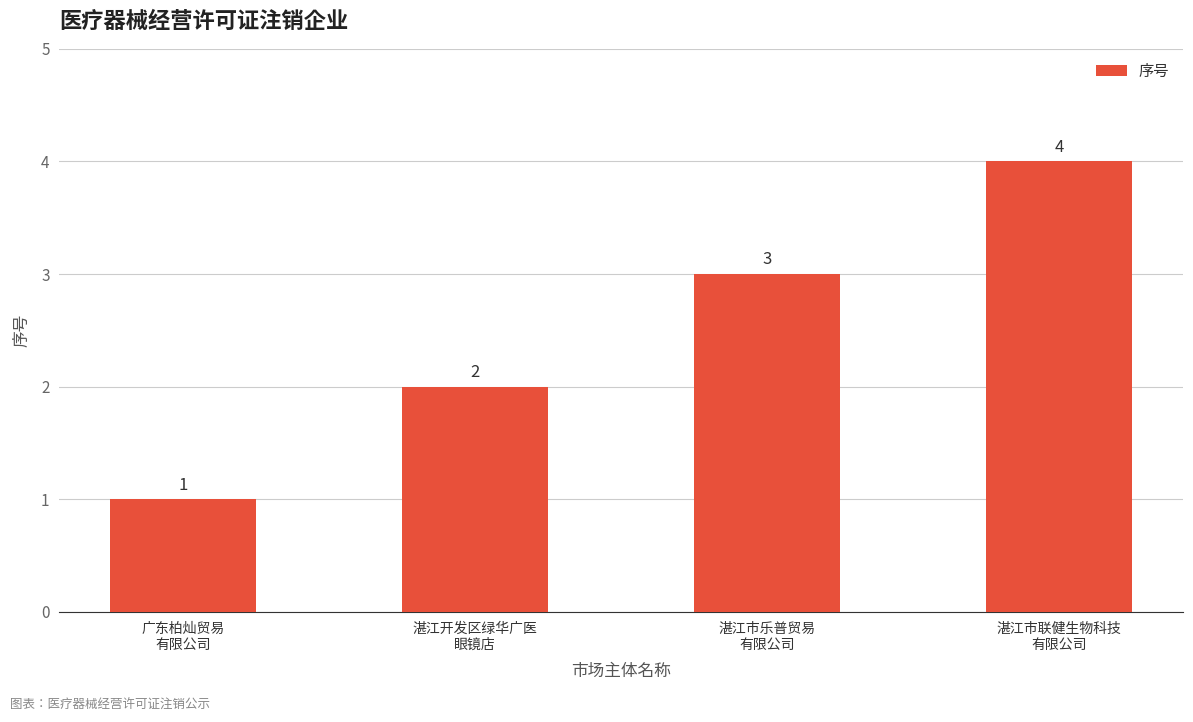

What is the change in value from 湛江开发区绿华广医
眼镜店 to 湛江市联健生物科技
有限公司?

+2